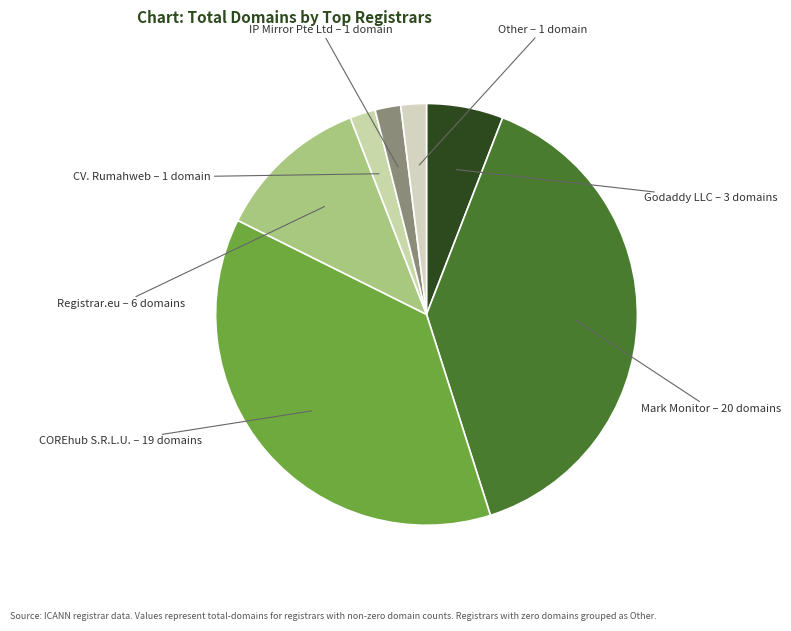

How many segments does this pie chart have?

7